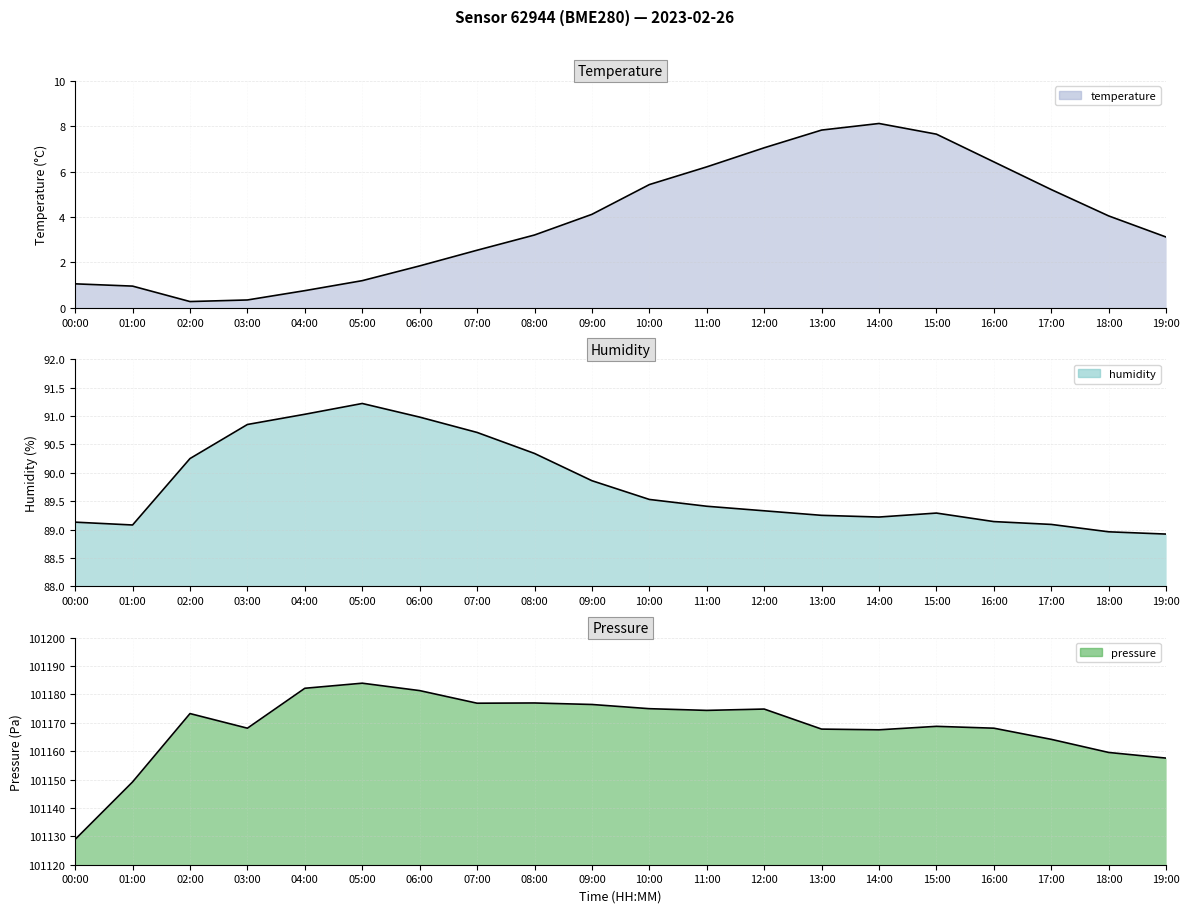

True or false: temperature and pressure intersect in this chart.

False